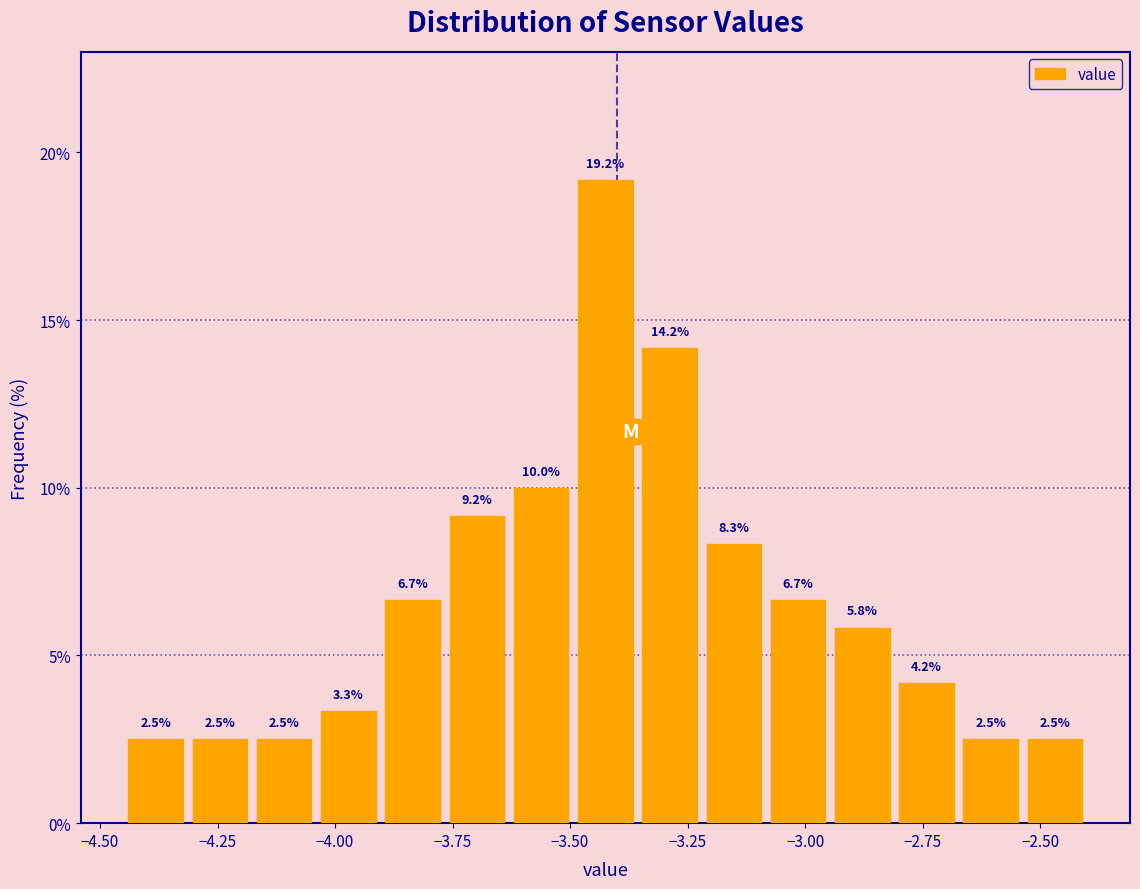

Around what value on the x-axis is the tallest bar? Give the approximate position of its centre, as read against the axis.

-3.40